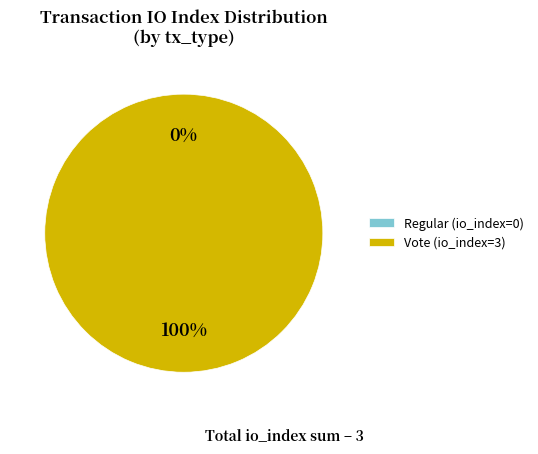

Rank the categories by value from highest to lowest.

Vote (io_index=3), Regular (io_index=0)